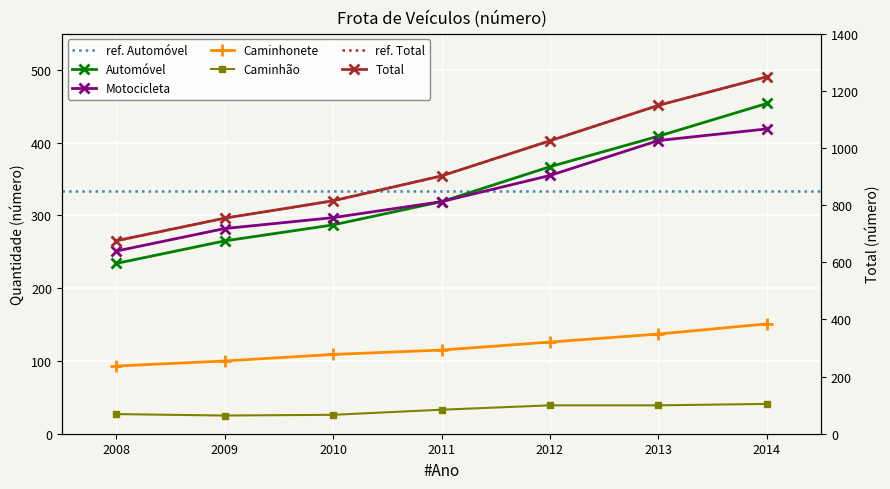

How many values in the Caminhonete series are below 115?

3